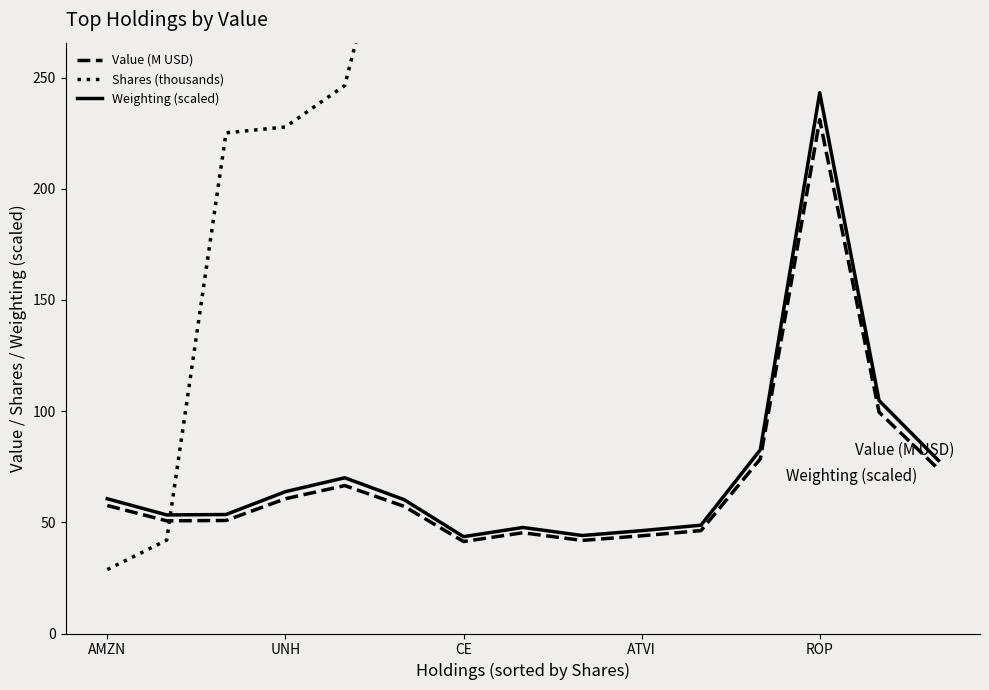

What position from the left is 10?

11